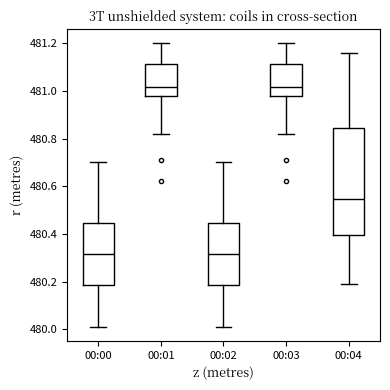

Reading left to right, read every box against the y-axis: the position of its median line, the range the box covers, and the ends of its whiskers. The values are not printed on the chart, so give them approximately, as read against the axis.

00:00: median 480.32, box 480.18 to 480.44, whiskers 480.02 to 480.70
00:01: median 481.02, box 480.98 to 481.12, whiskers 480.82 to 481.20
00:02: median 480.32, box 480.18 to 480.44, whiskers 480.02 to 480.70
00:03: median 481.02, box 480.98 to 481.12, whiskers 480.82 to 481.20
00:04: median 480.54, box 480.40 to 480.84, whiskers 480.20 to 481.16